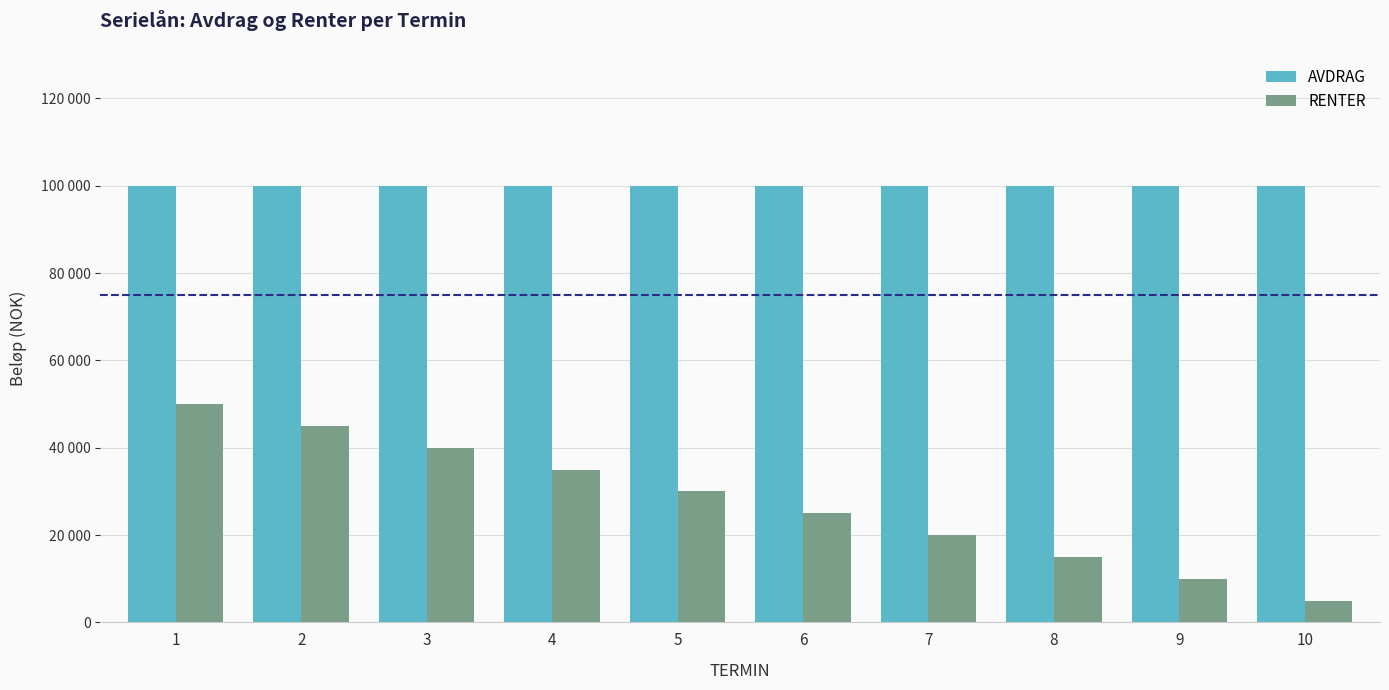

Does the chart contain any negative values?

No